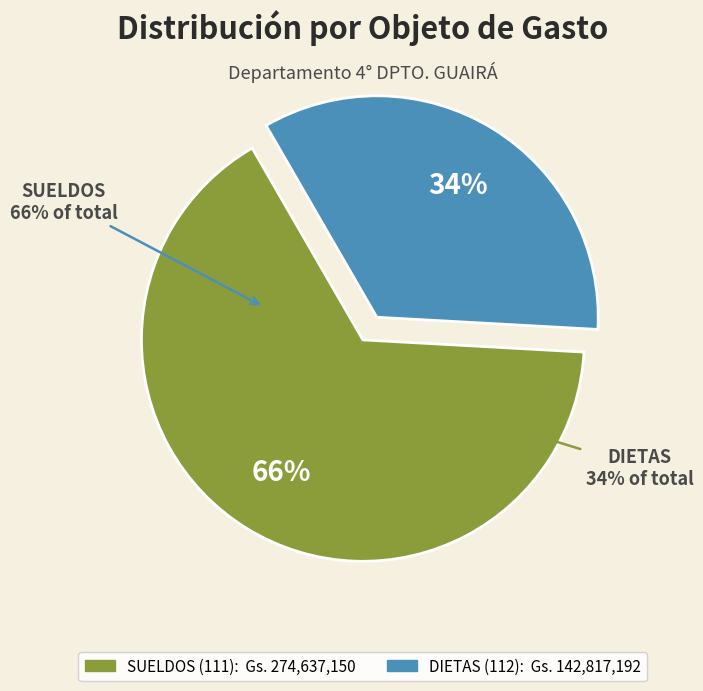

What is the ratio of the value at SUELDOS (111) to the value at DIETAS (112)?

1.9